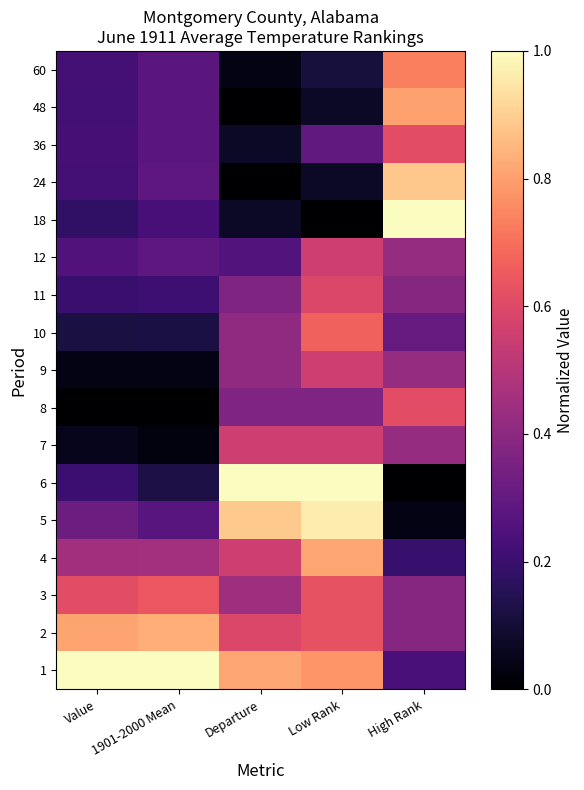

Reading left to right, extract all data points from this chart.

1: Value=1.0	1901-2000 Mean=1.0	Departure=0.8	Low Rank=0.8	High Rank=0.2
2: Value=0.8	1901-2000 Mean=0.8	Departure=0.6	Low Rank=0.6	High Rank=0.4
3: Value=0.6	1901-2000 Mean=0.6	Departure=0.4	Low Rank=0.6	High Rank=0.4
4: Value=0.5	1901-2000 Mean=0.5	Departure=0.6	Low Rank=0.8	High Rank=0.2
5: Value=0.3	1901-2000 Mean=0.3	Departure=0.9	Low Rank=1.0	High Rank=0.0
6: Value=0.2	1901-2000 Mean=0.1	Departure=1.0	Low Rank=1.0	High Rank=0.0
7: Value=0.1	1901-2000 Mean=0.0	Departure=0.6	Low Rank=0.6	High Rank=0.4
8: Value=0.0	1901-2000 Mean=0.0	Departure=0.4	Low Rank=0.4	High Rank=0.6
9: Value=0.0	1901-2000 Mean=0.0	Departure=0.4	Low Rank=0.6	High Rank=0.4
10: Value=0.1	1901-2000 Mean=0.1	Departure=0.4	Low Rank=0.7	High Rank=0.3
11: Value=0.2	1901-2000 Mean=0.2	Departure=0.4	Low Rank=0.6	High Rank=0.4
12: Value=0.3	1901-2000 Mean=0.3	Departure=0.3	Low Rank=0.6	High Rank=0.4
18: Value=0.2	1901-2000 Mean=0.2	Departure=0.1	Low Rank=0.0	High Rank=1.0
24: Value=0.2	1901-2000 Mean=0.3	Departure=0.0	Low Rank=0.1	High Rank=0.9
36: Value=0.2	1901-2000 Mean=0.3	Departure=0.1	Low Rank=0.3	High Rank=0.6
48: Value=0.2	1901-2000 Mean=0.3	Departure=0.0	Low Rank=0.1	High Rank=0.8
60: Value=0.2	1901-2000 Mean=0.3	Departure=0.0	Low Rank=0.1	High Rank=0.7